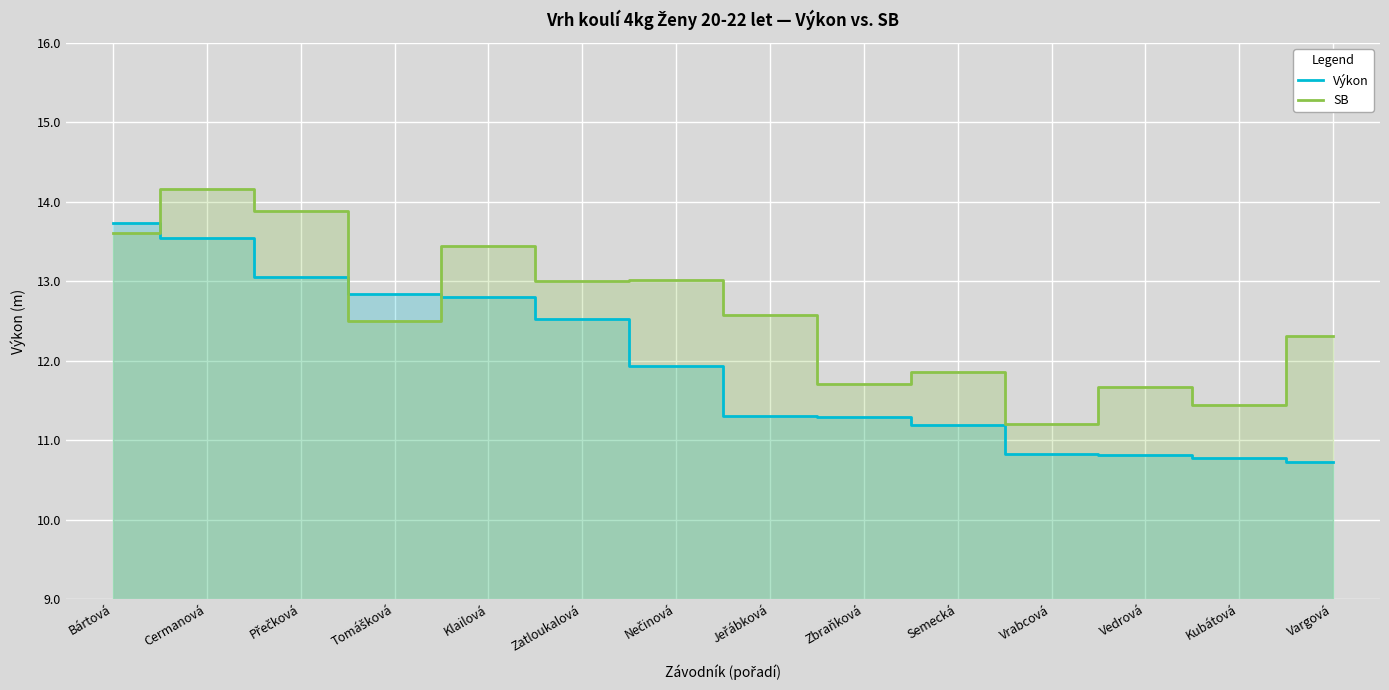

Reading left to right, extract all data points from this chart.

Výkon: 13.7	13.5	13.1	12.8	12.8	12.5	11.9	11.3	11.3	11.2	10.8	10.8	10.8	10.7
SB: 13.6	14.2	13.9	12.5	13.4	13.0	13.0	12.6	11.7	11.9	11.2	11.7	11.4	12.3